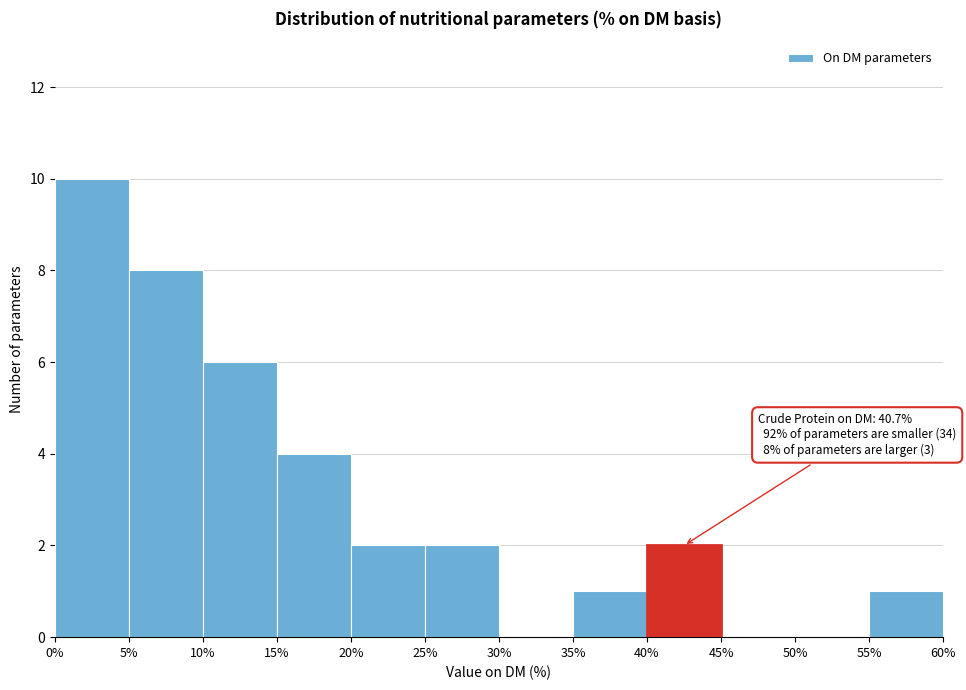

Over which range of the x-axis is the bar tallest?

0% to 5%